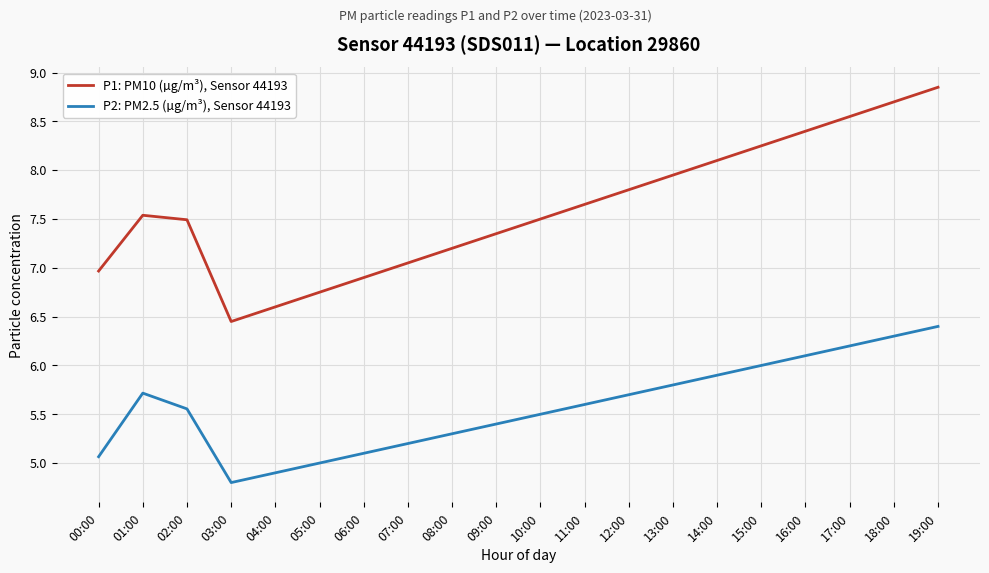

Which series has the largest total across all categories?

P1: PM10 (µg/m³), Sensor 44193